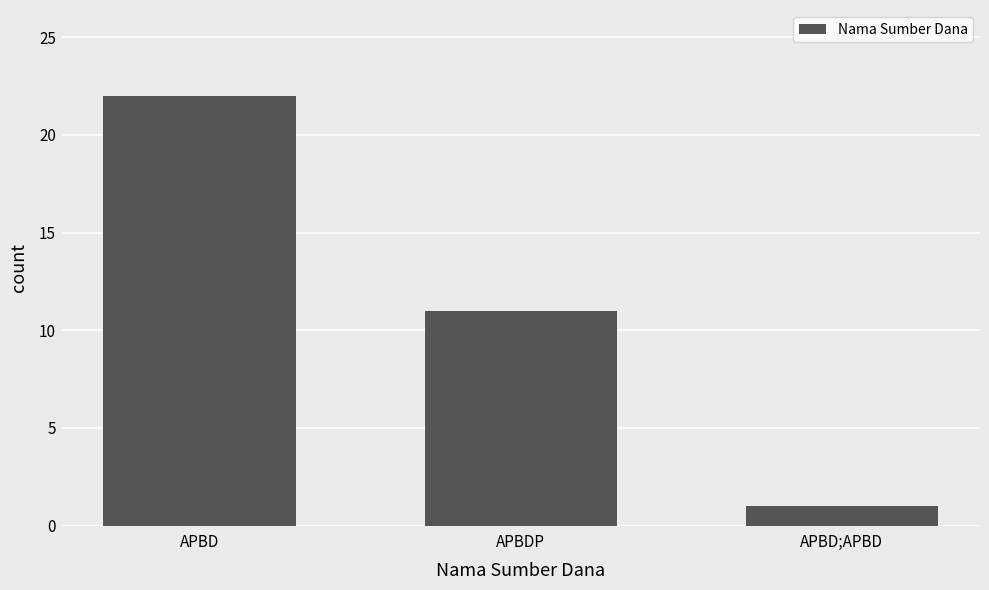

How many bars are there in total?

3